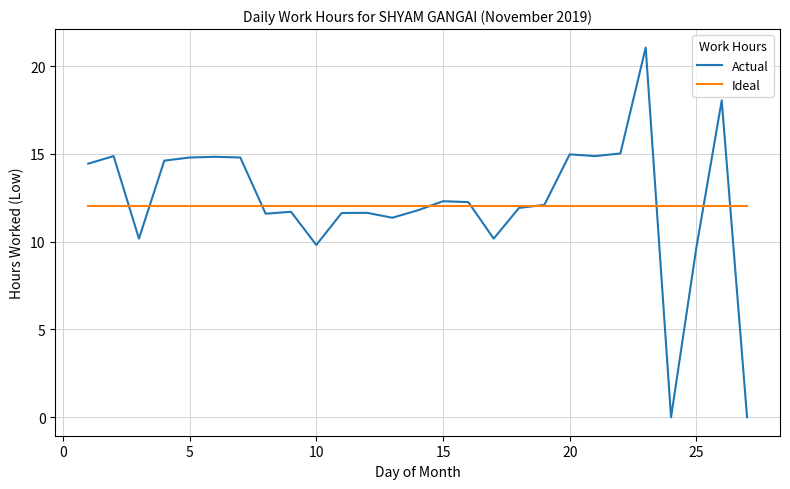

Which series has the widest spread of values?

Actual